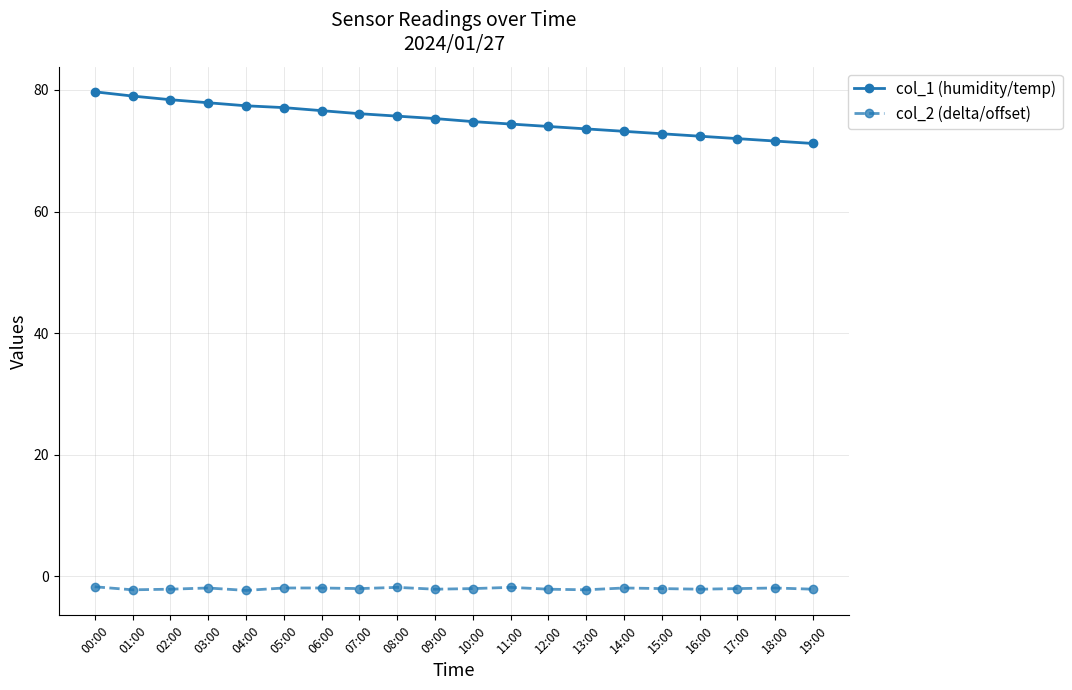

Does the chart have visible grid lines?

Yes